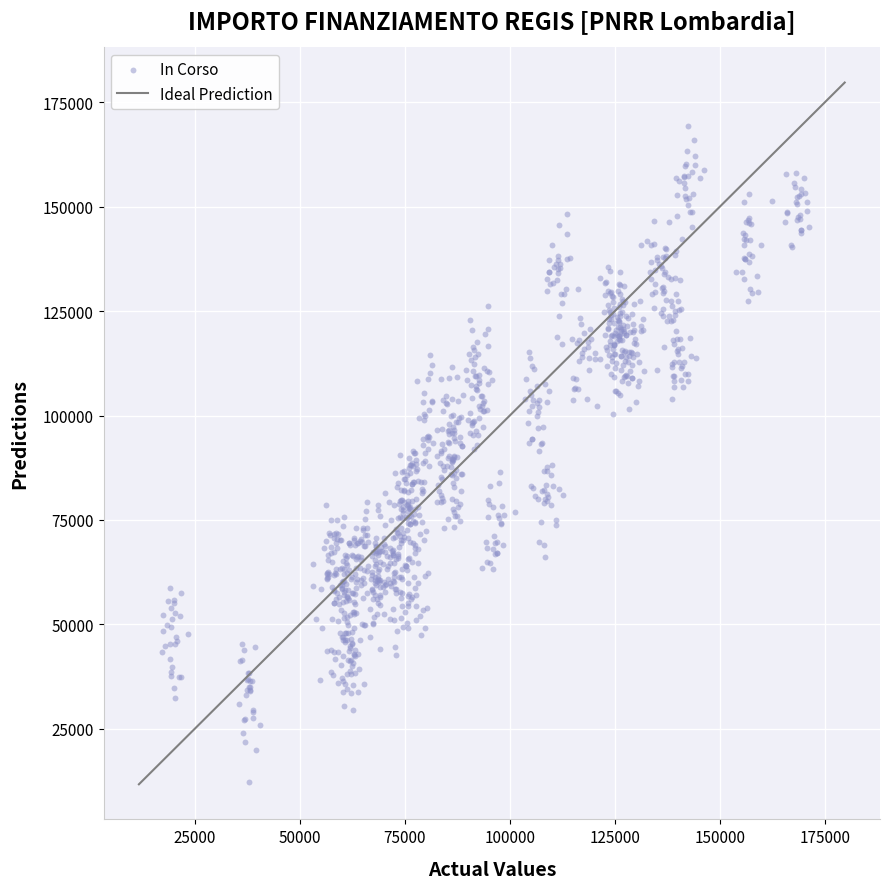

What is the range of Y values (max minus min)?

156863.3